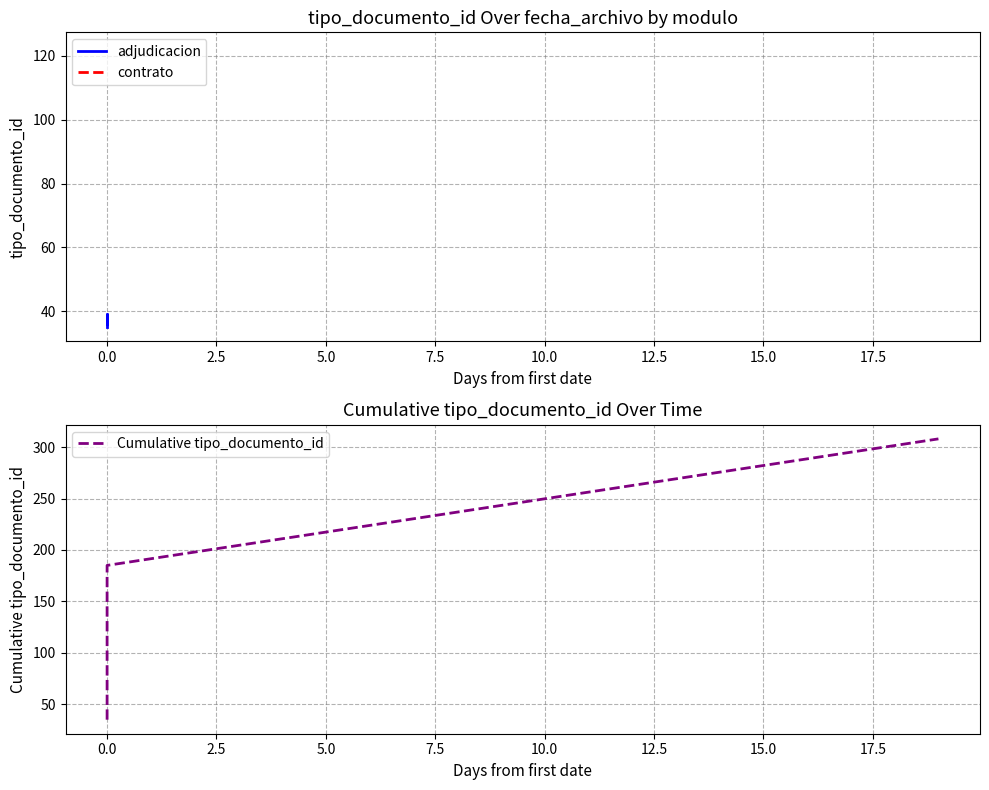

How many values are below 37?

2